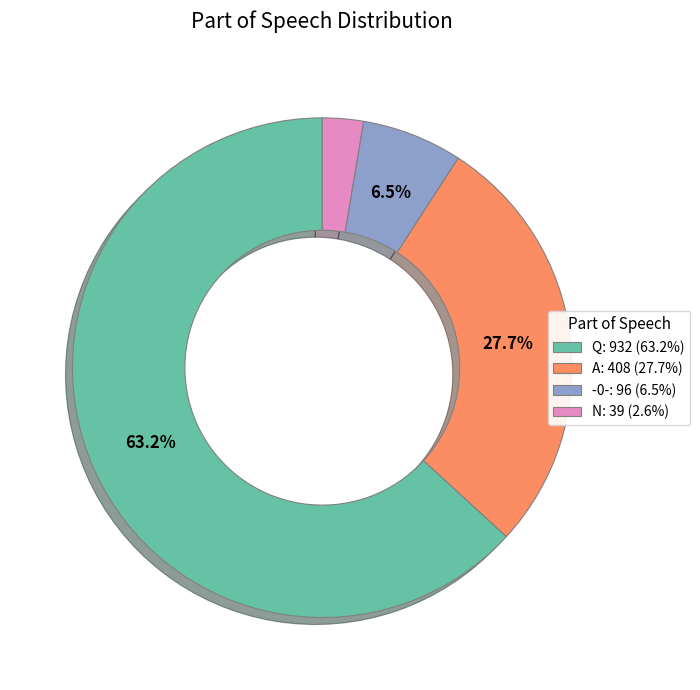

How many segments does this pie chart have?

4